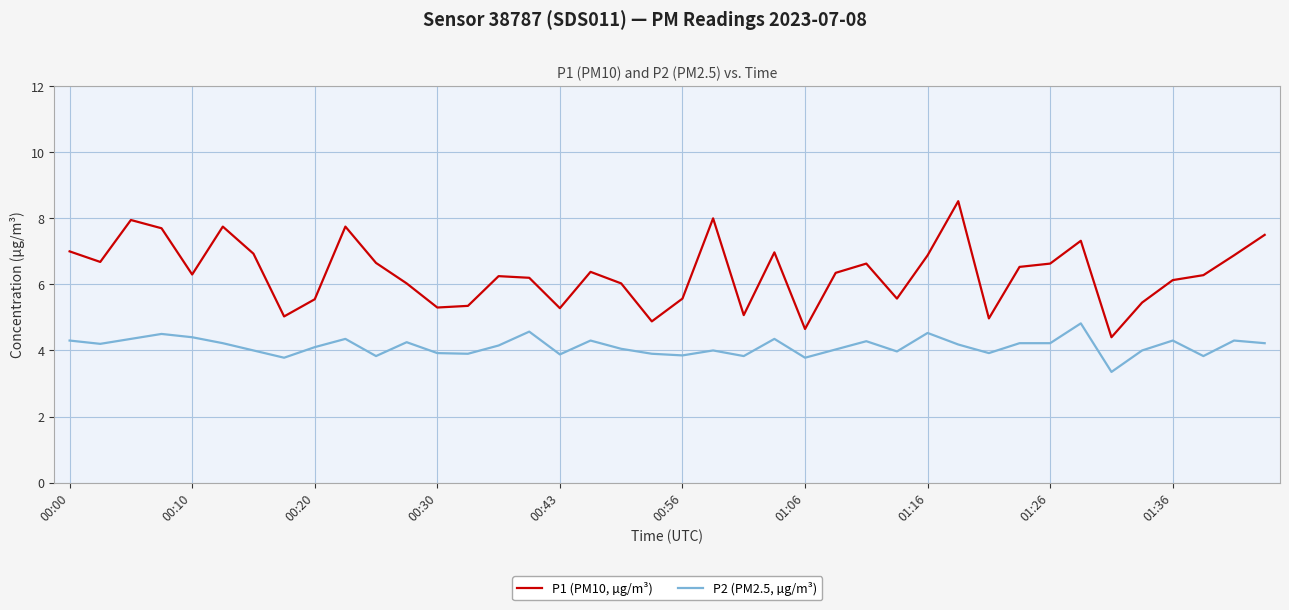

What is the lowest value of the P1 (PM10, µg/m³) series?

4.4